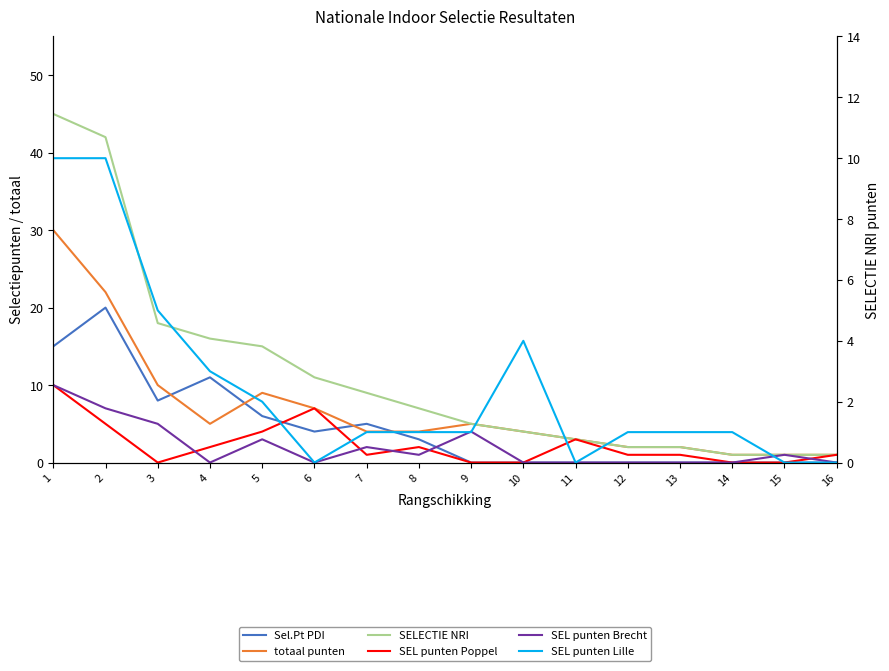

Which label corresponds to the smallest value in the chart?

9